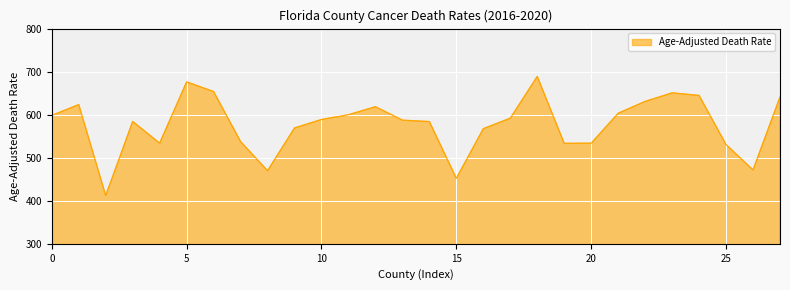

What is the smallest value displayed?

412.2